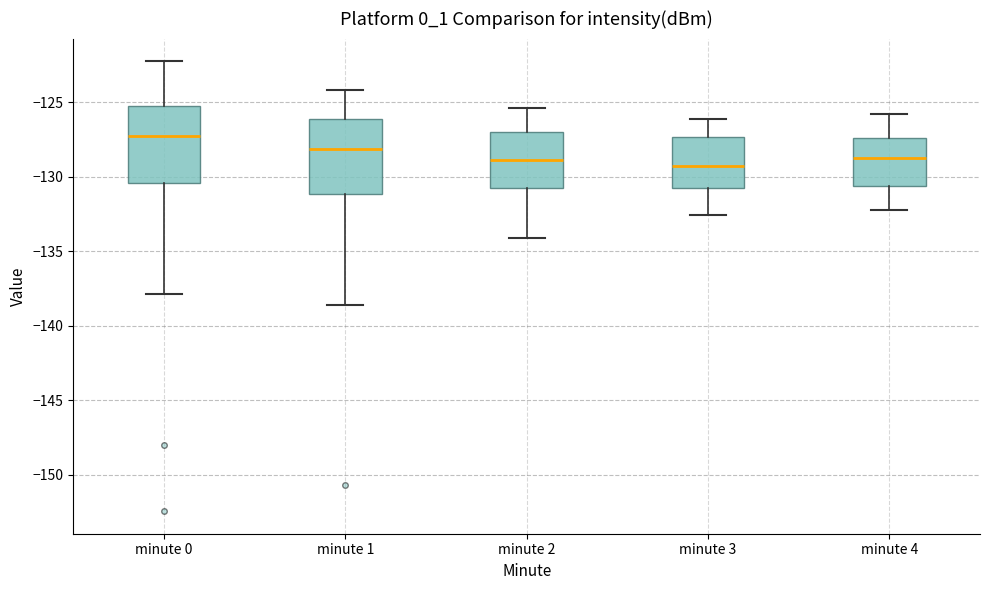

Which box has the highest median line?

minute 0